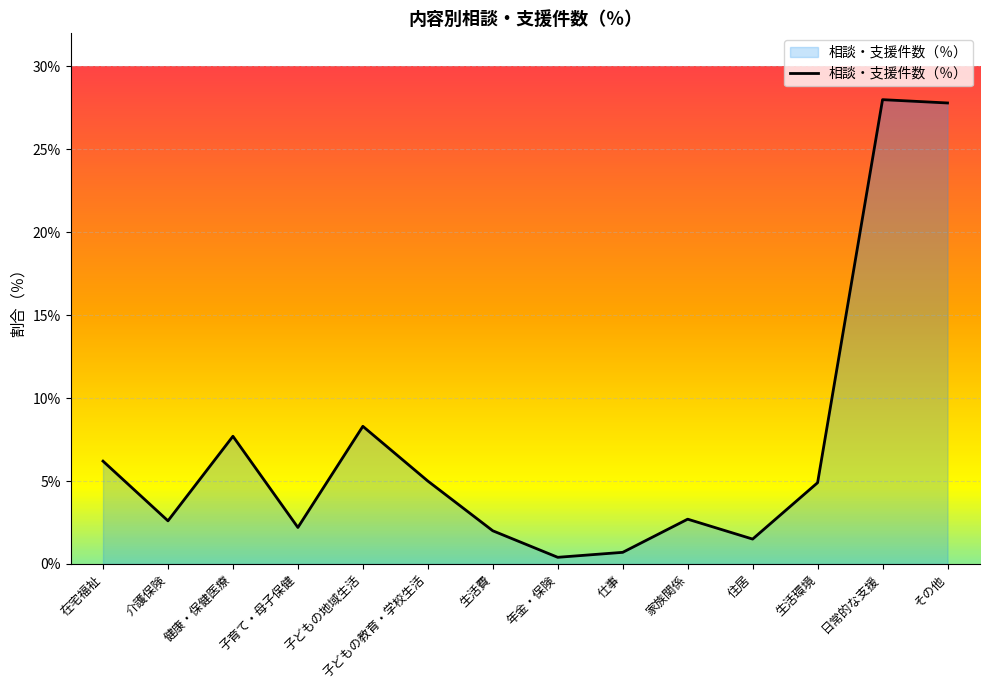

What is the sum of the values at 子育て・母子保健 and 子どもの地域生活?

10.5